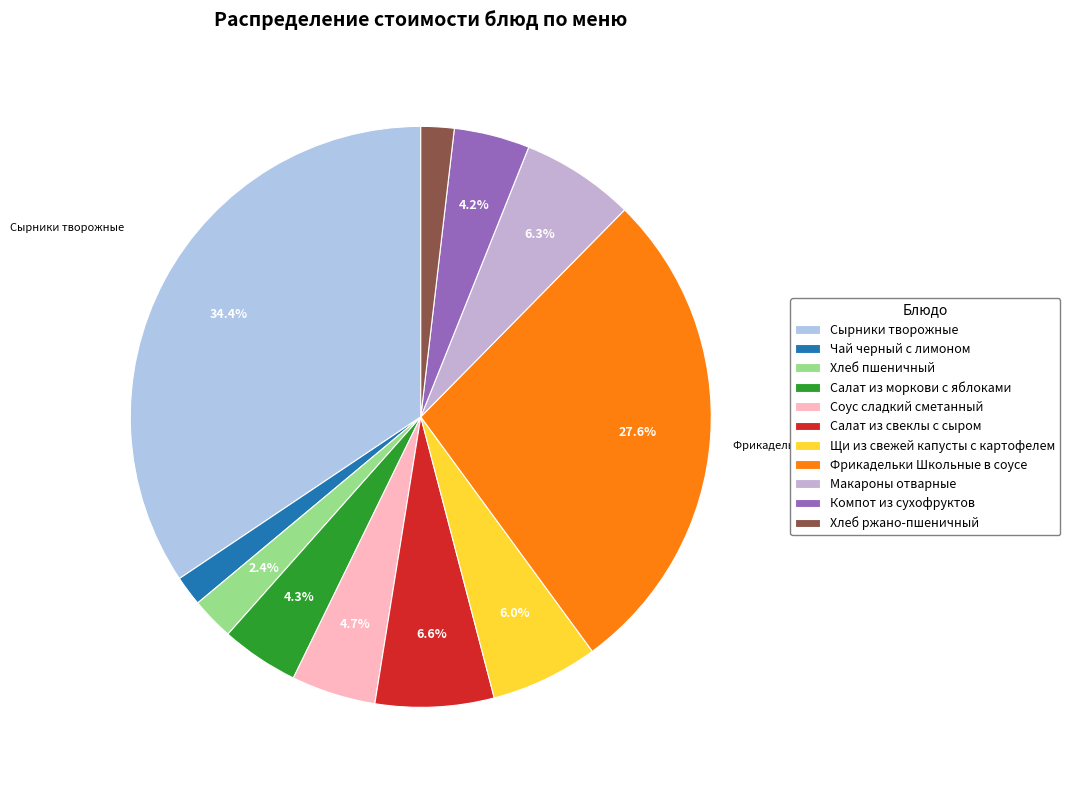

Combined, what portion of the pie is Чай черный с лимоном and Хлеб пшеничный?

4.1%